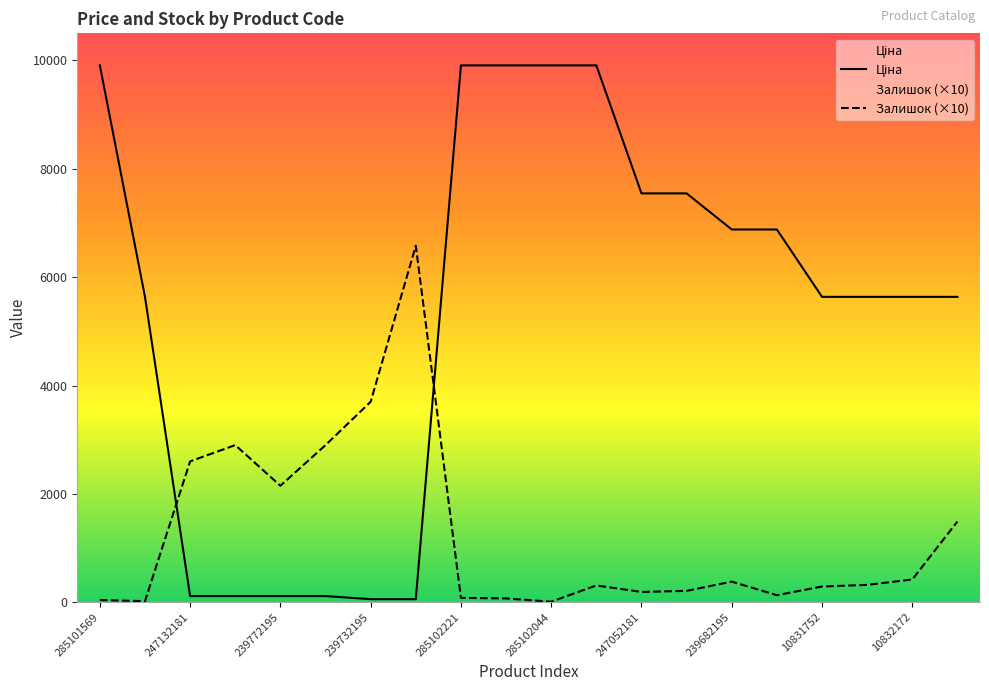

How many data points in Ціна are less than 5636?

6